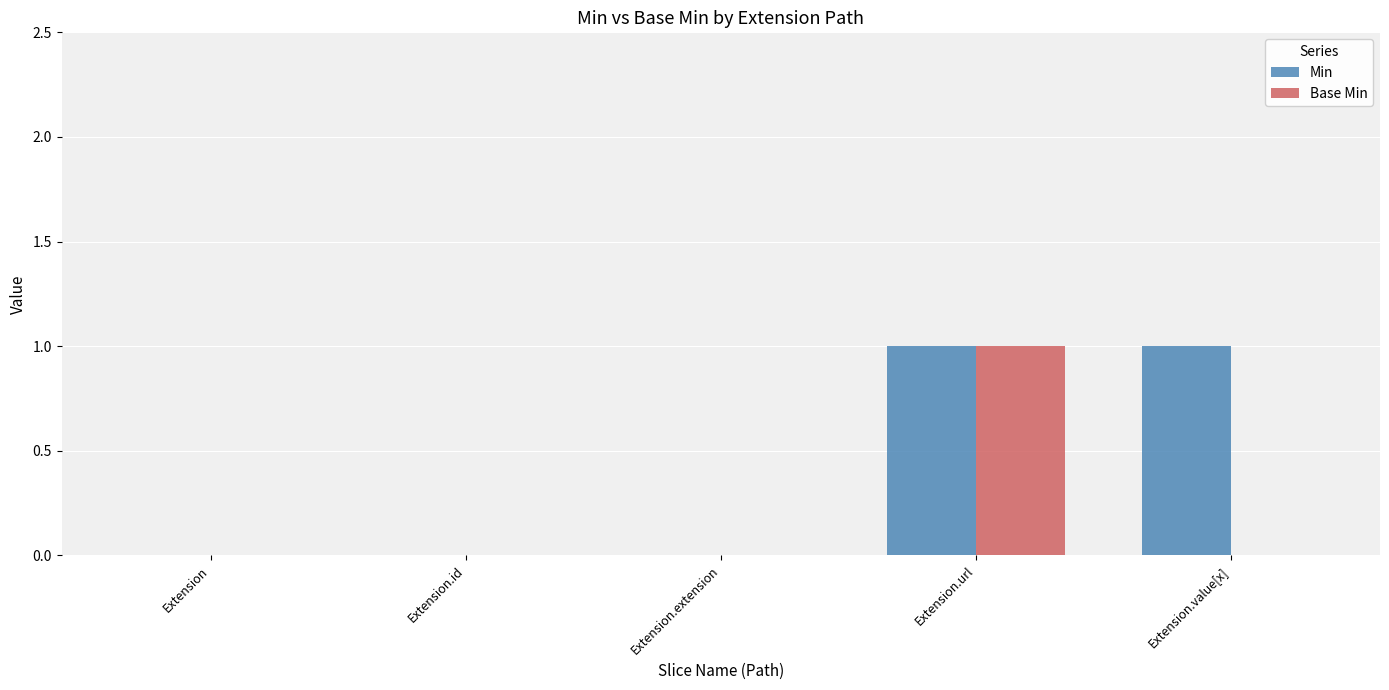

The Min series shows -1 at Extension.id. True or false?

False